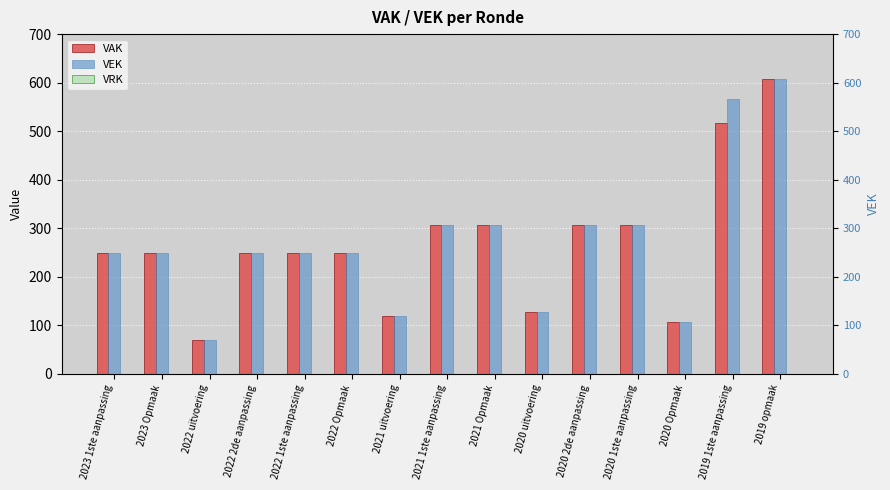

List the labels in order of VRK value, smallest first.

2023 1ste aanpassing, 2023 Opmaak, 2022 uitvoering, 2022 2de aanpassing, 2022 1ste aanpassing, 2022 Opmaak, 2021 uitvoering, 2021 1ste aanpassing, 2021 Opmaak, 2020 uitvoering, 2020 2de aanpassing, 2020 1ste aanpassing, 2020 Opmaak, 2019 1ste aanpassing, 2019 opmaak